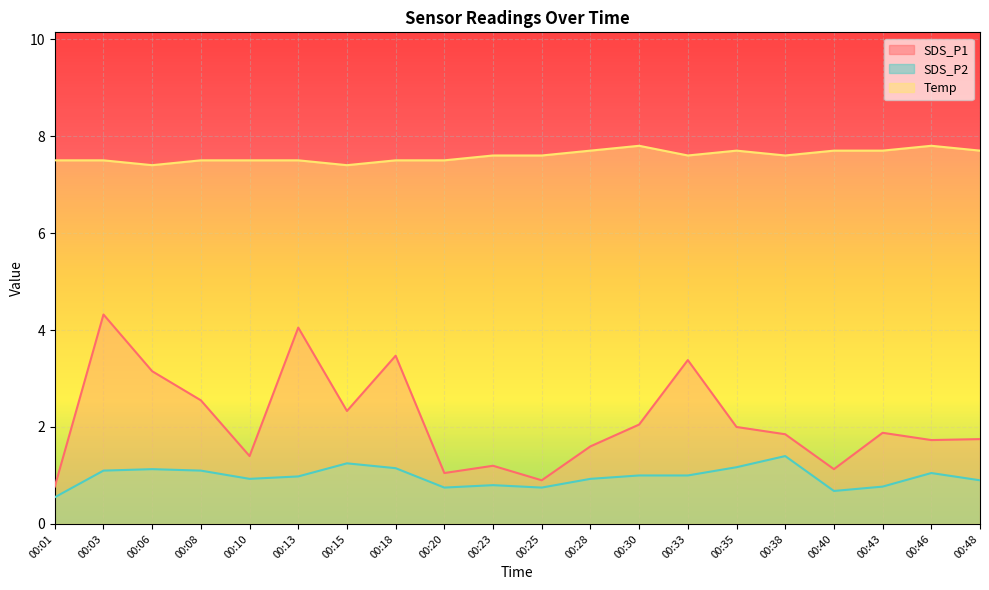

Which label corresponds to the largest value in the chart?

00:30